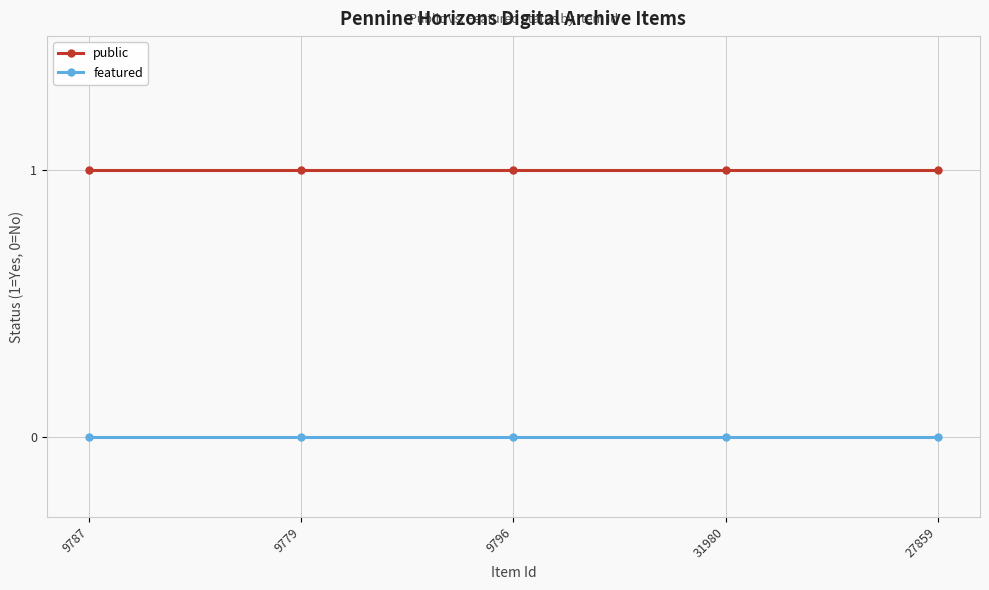

Rank the series by their maximum value, from lowest to highest.

featured, public